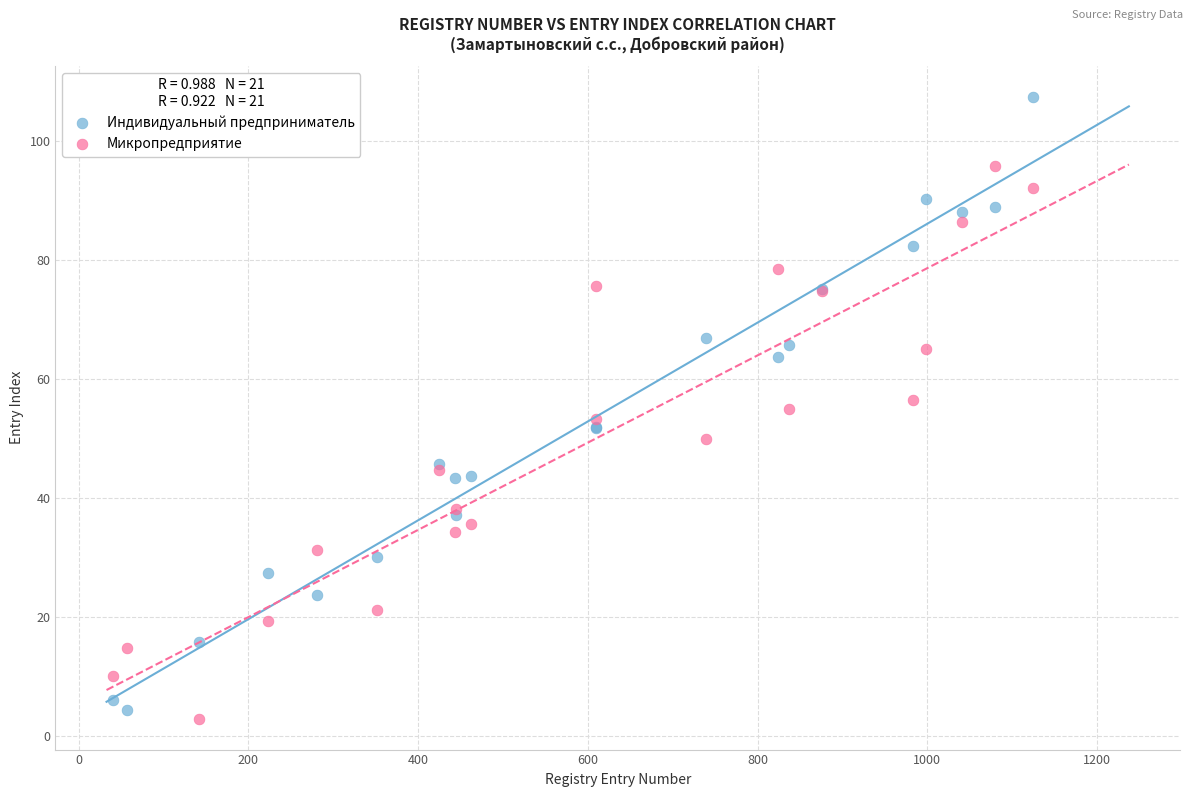

Which series has the largest Y range (max minus min)?

Индивидуальный предприниматель